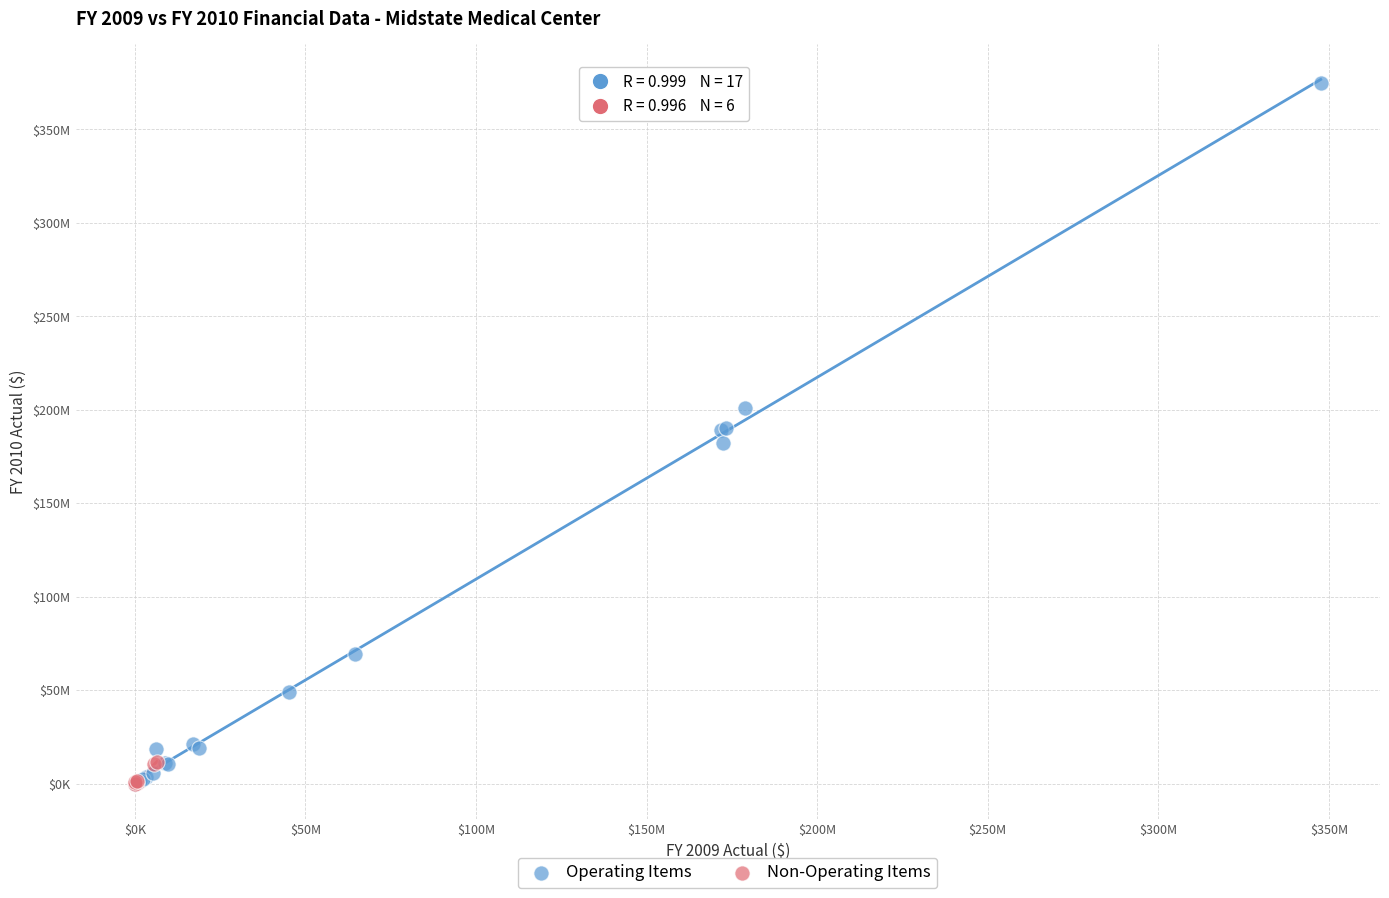

What are all the series names shown in the legend?

Operating Items, Non-Operating Items